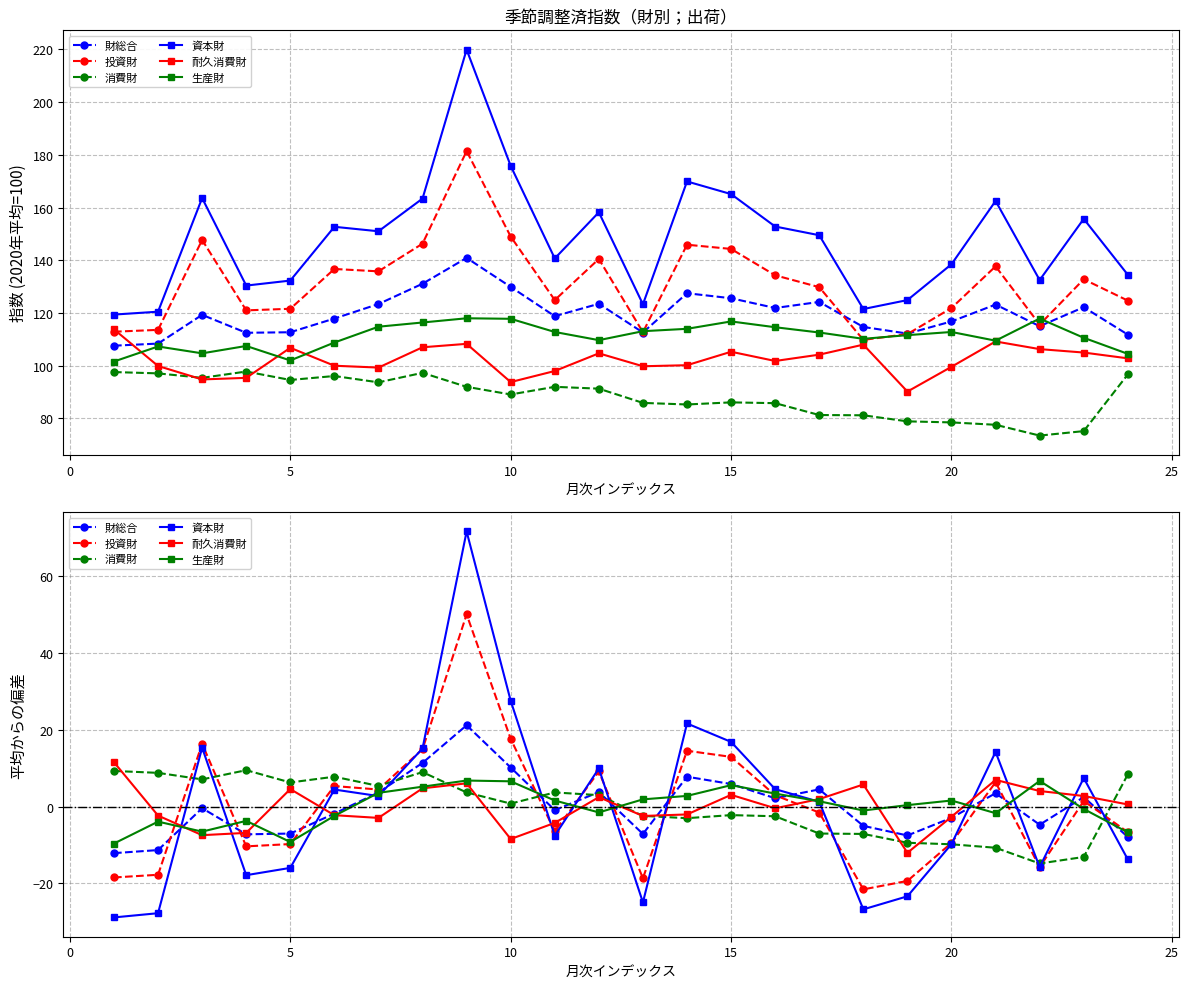

What is the maximum value shown in the chart?

71.6